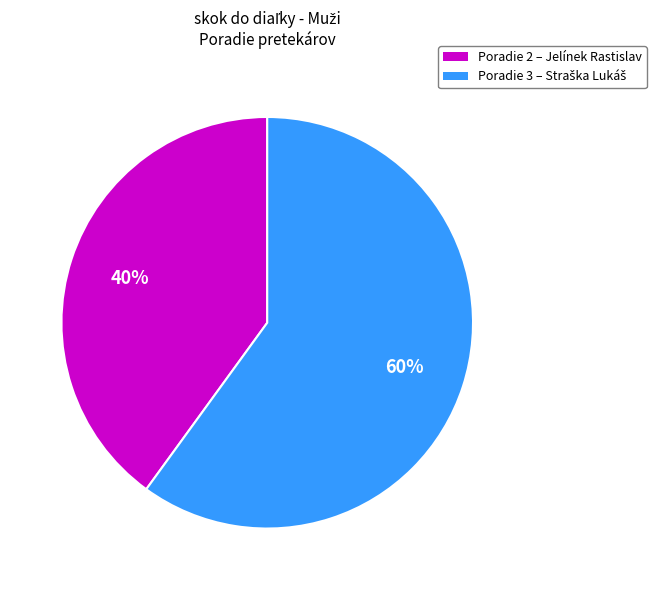

The Poradie 2 – Jelínek Rastislav slice represents 40% of the pie. True or false?

True